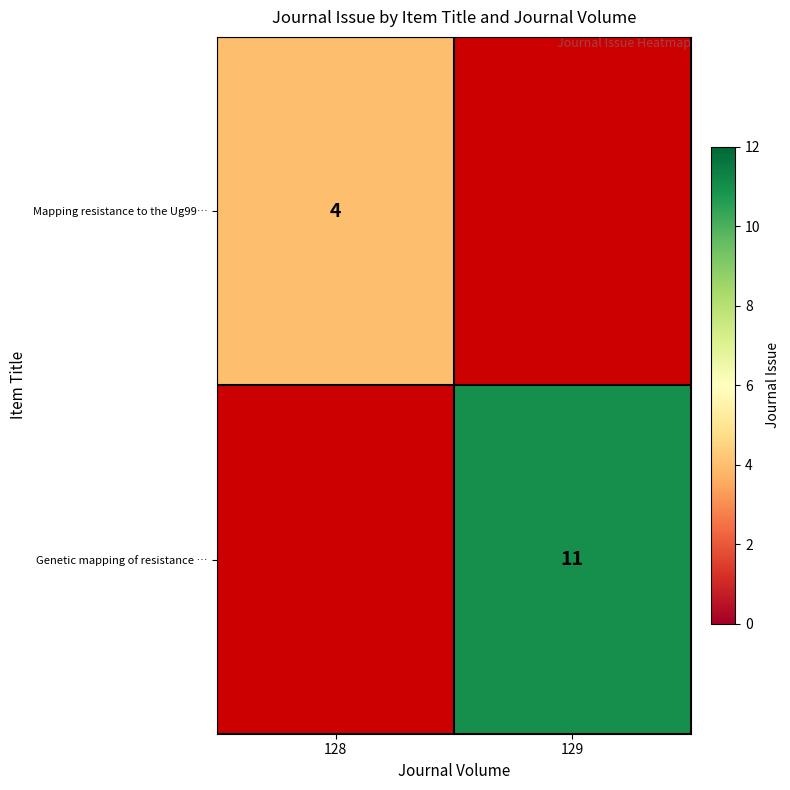

What is the difference between the highest and lowest values at 129?

11